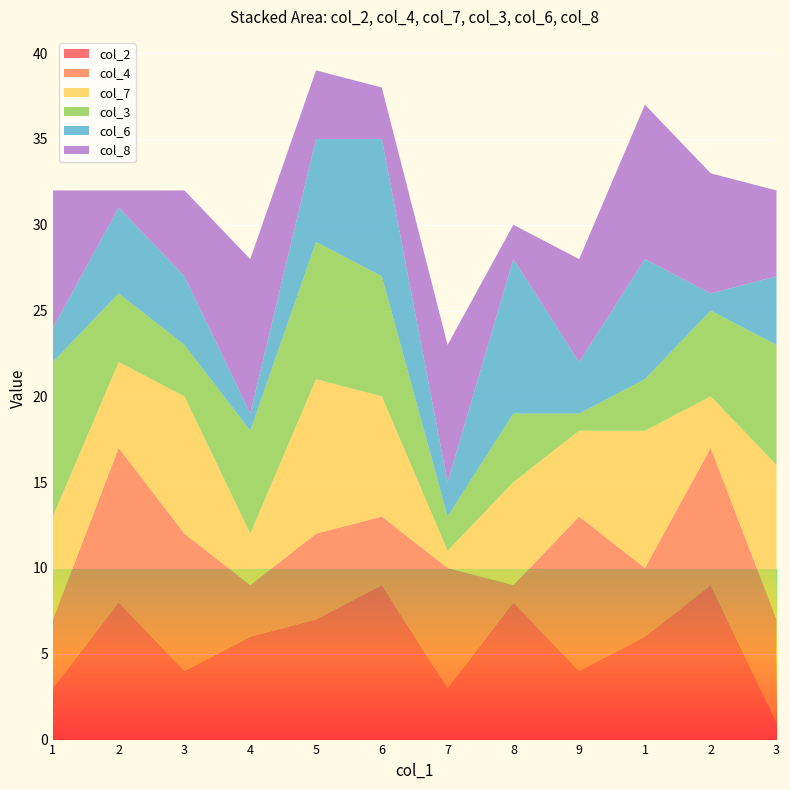

Reading left to right, what are all the values shown in this chart?

col_2: 3	8	4	6	7	9	3	8	4	6	9	1
col_4: 4	9	8	3	5	4	7	1	9	4	8	6
col_7: 6	5	8	3	9	7	1	6	5	8	3	9
col_3: 9	4	3	6	8	7	2	4	1	3	5	7
col_6: 2	5	4	1	6	8	2	9	3	7	1	4
col_8: 8	1	5	9	4	3	8	2	6	9	7	5